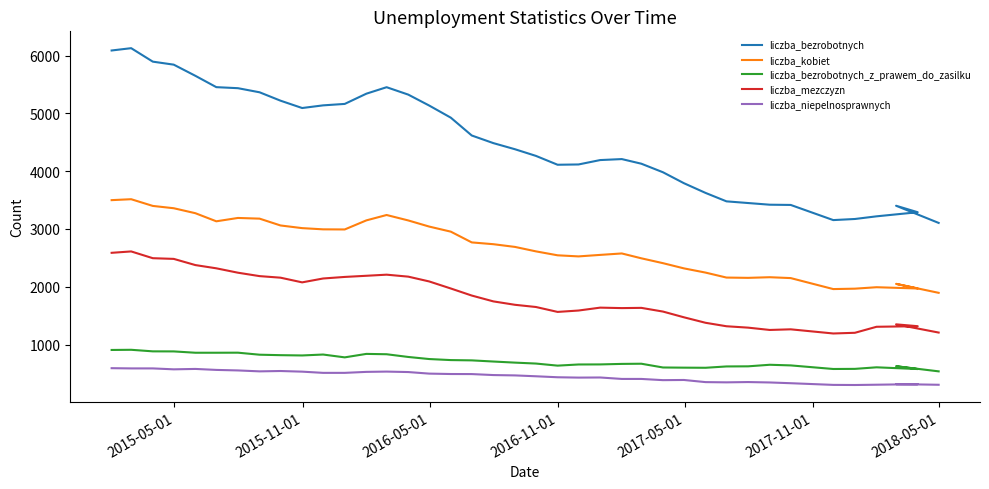

How many interior local valleys does the liczba_bezrobotnych_z_prawem_do_zasilku series have?

6